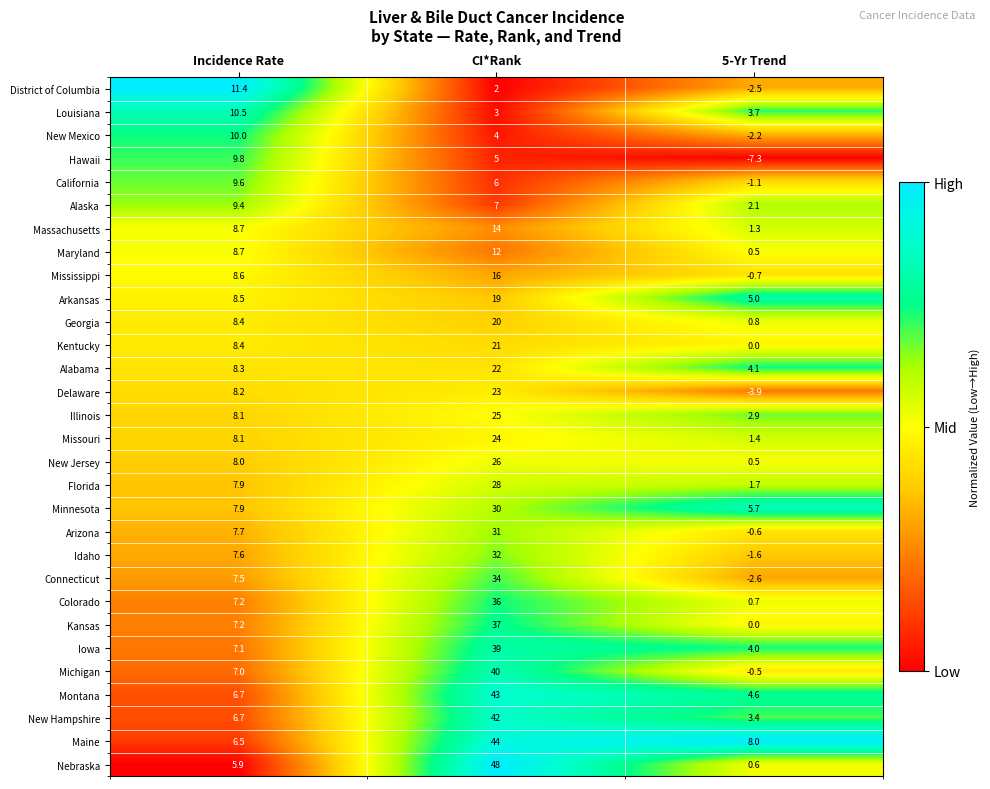

At how many categories does at least one series exceed 0?

3